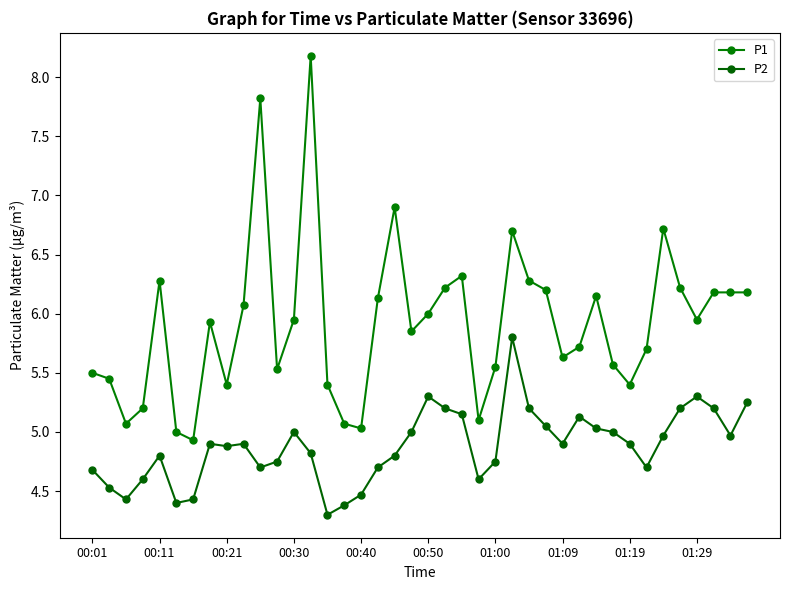

How many interior local valleys does the P2 series have?

9